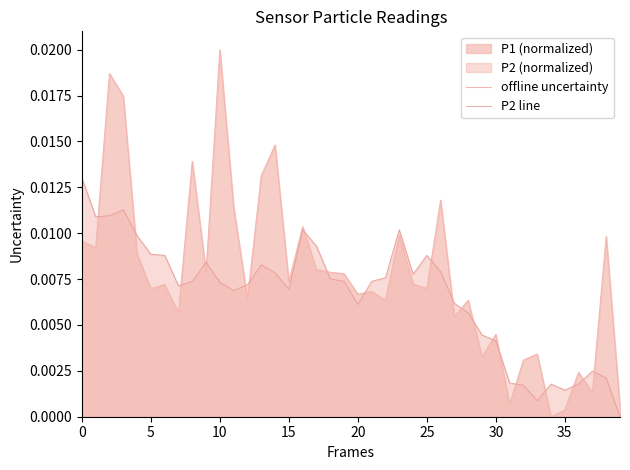

How many data points does each series have?

40